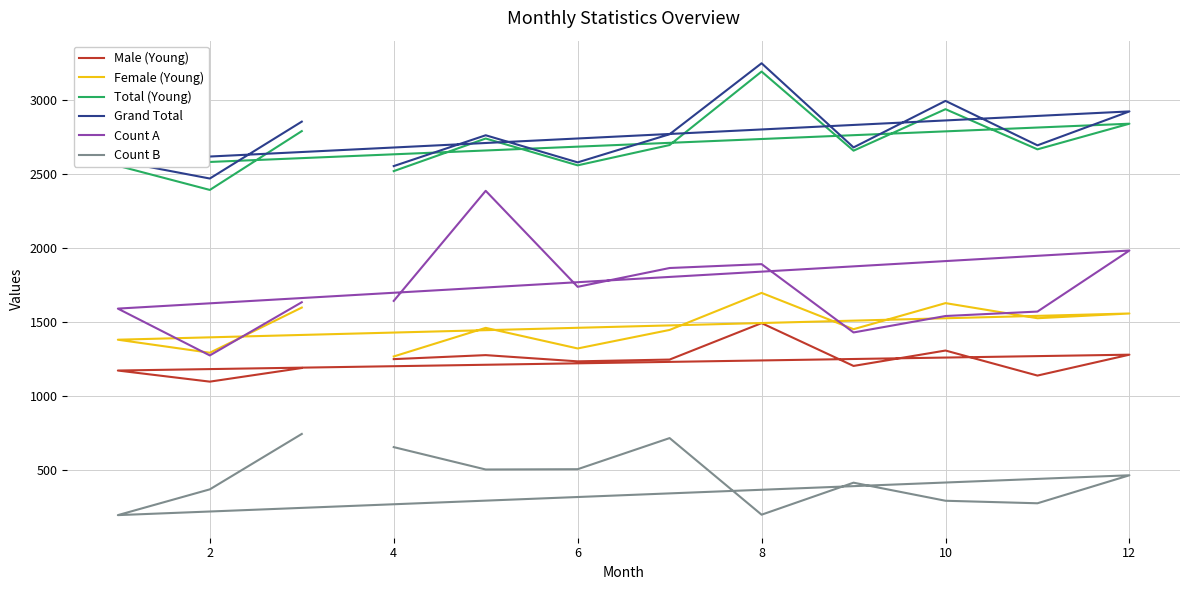

How many distinct data groups are displayed?

6